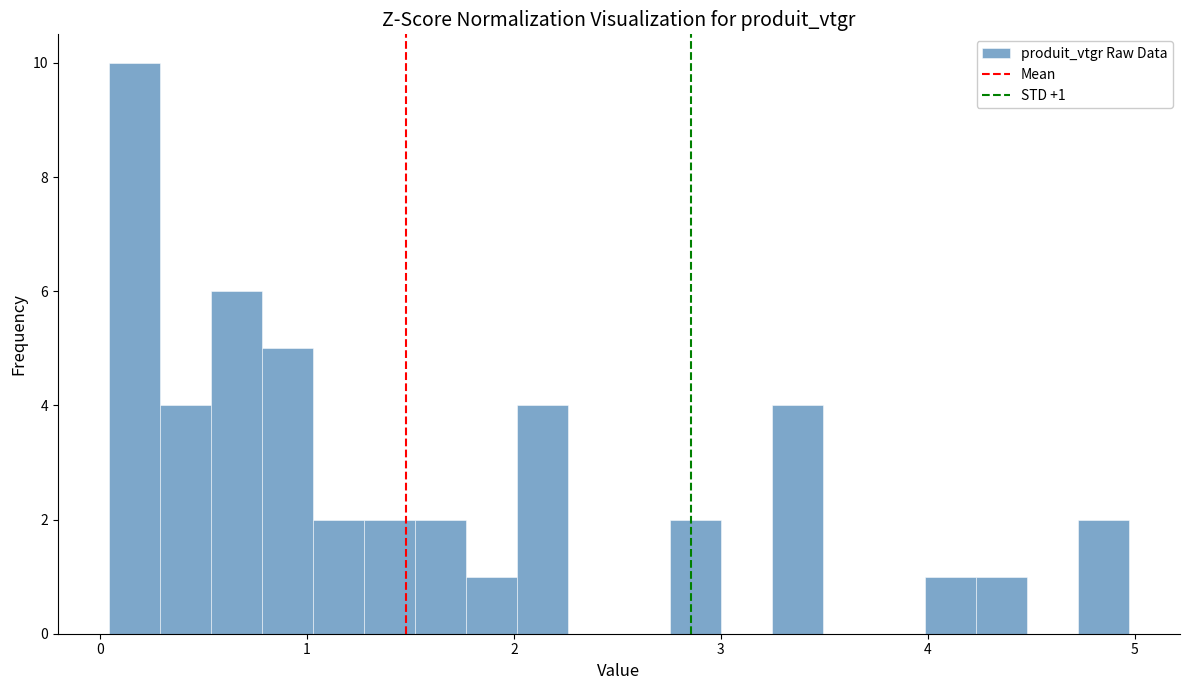

Around what value on the x-axis is the tallest bar? Give the approximate position of its centre, as read against the axis.

0.2